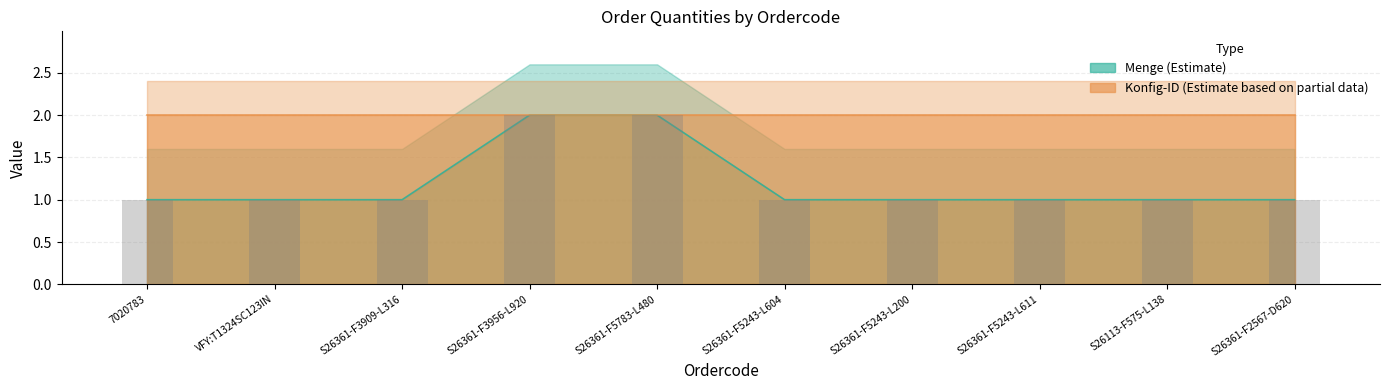

What position from the right is S26361-F3956-L920?

7